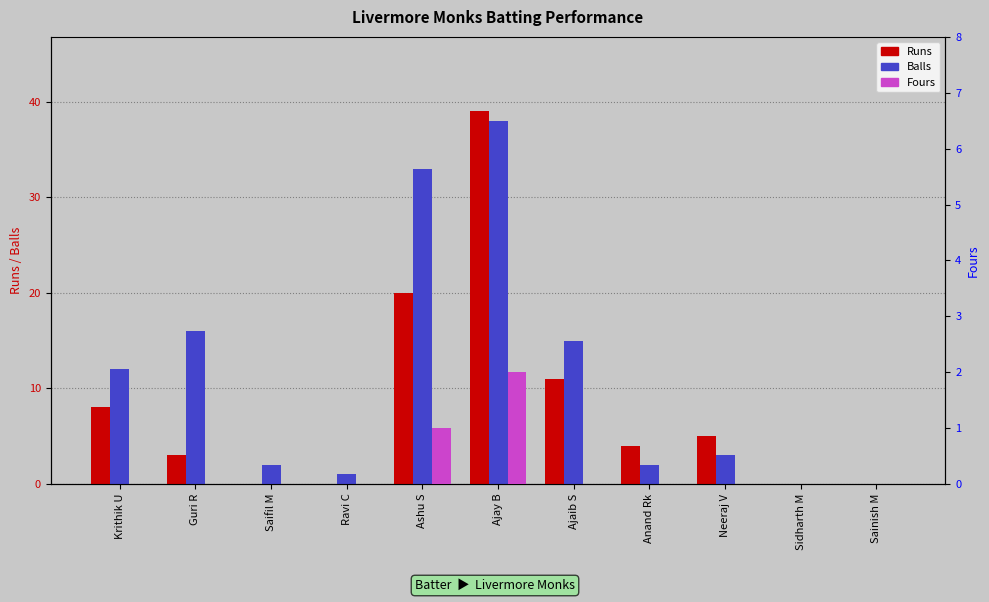

The value of Runs at Sidharth M is 0. True or false?

True